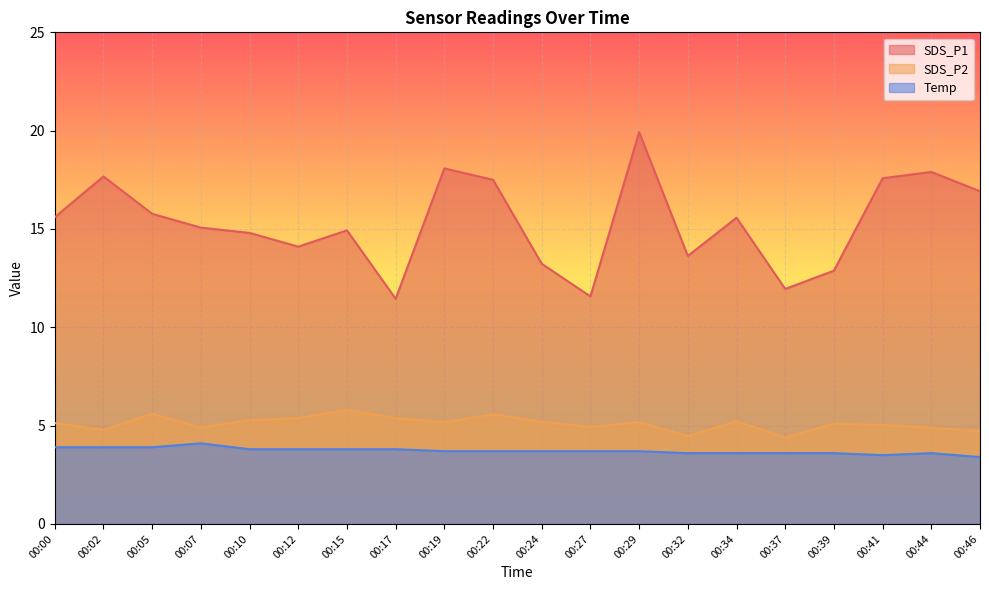

Which series has the widest spread of values?

SDS_P1